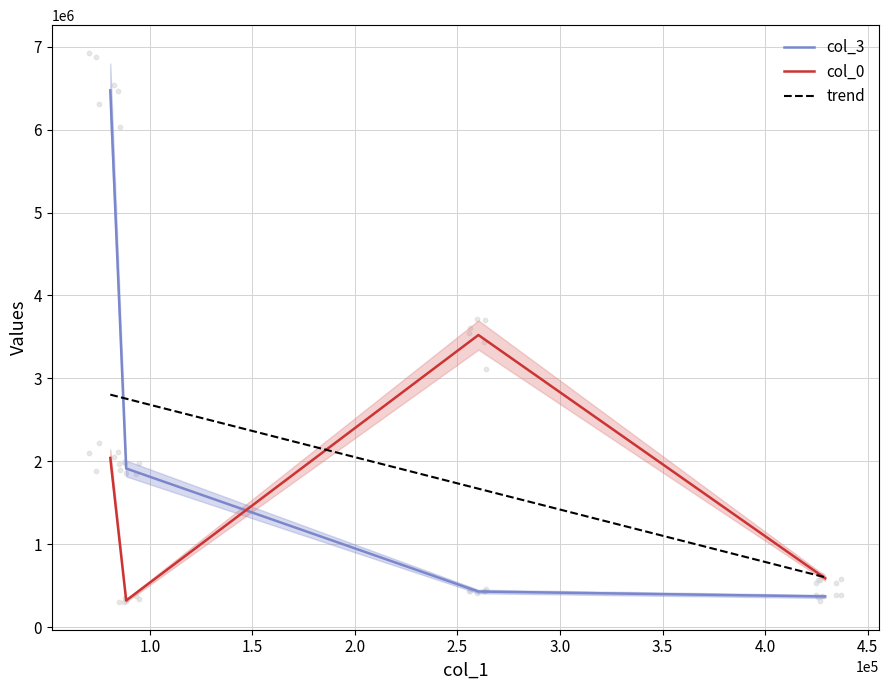

At how many categories does at least one series exceed 5827730?

1